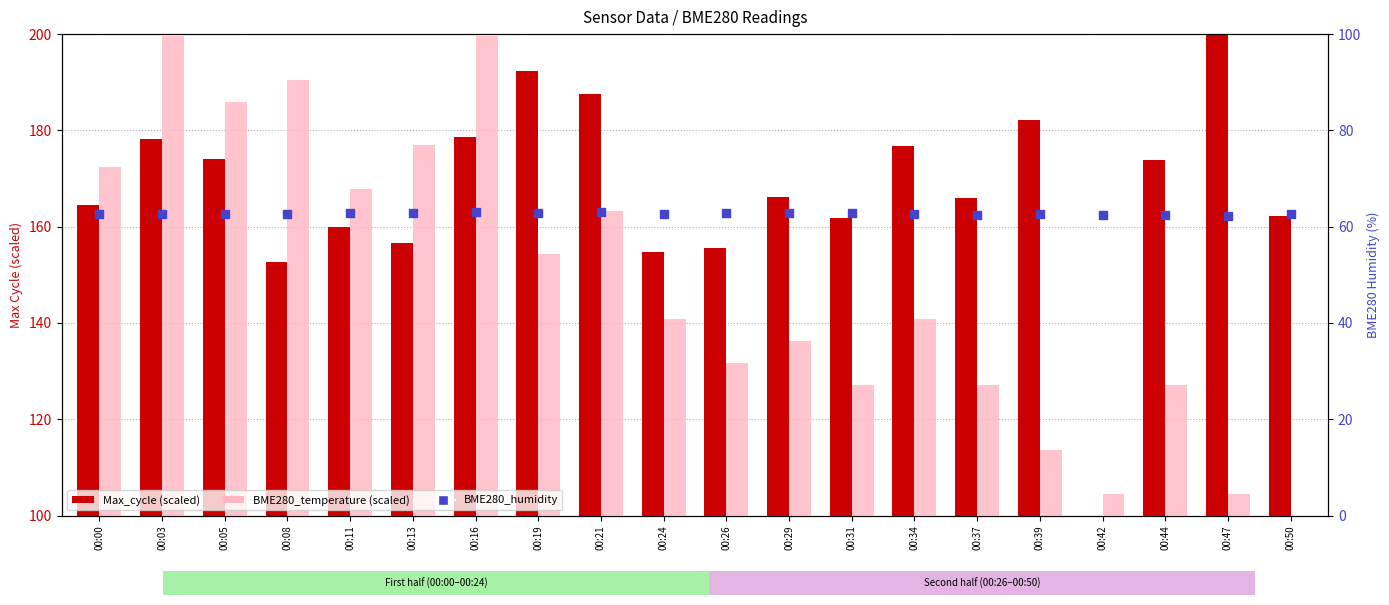

Which series has the widest spread of Y values?

Max_cycle (scaled)